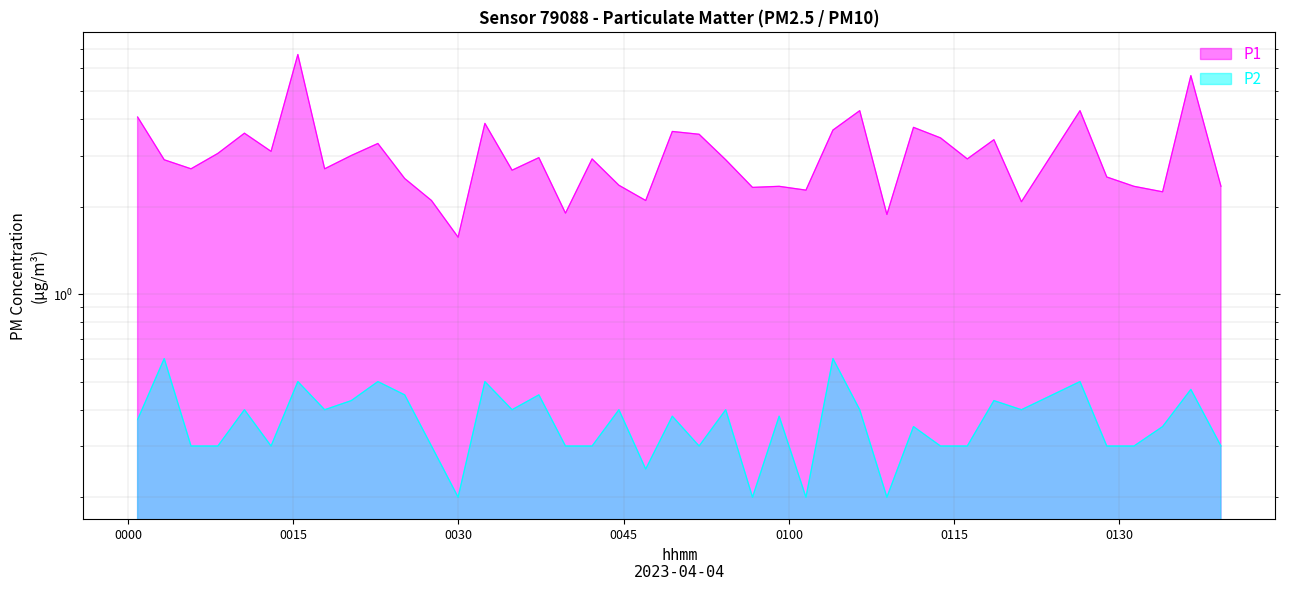

Is it true that P1 equals 1.2 at 0100?

False